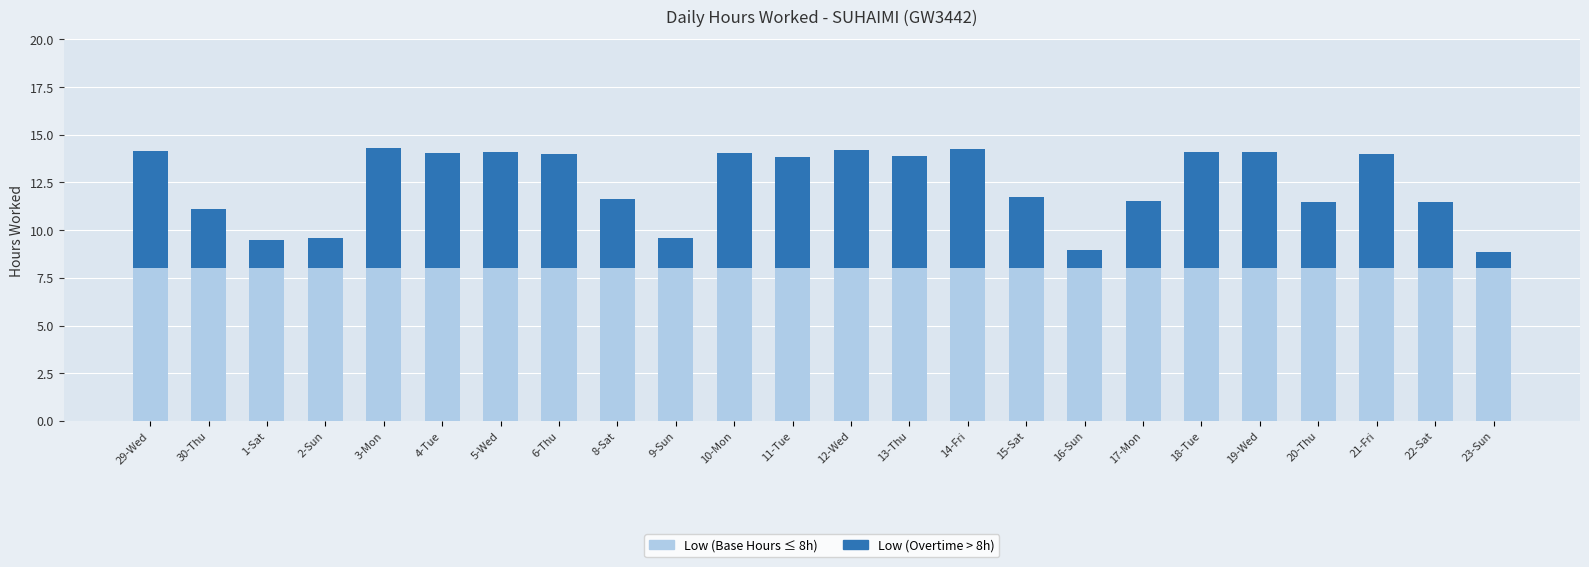

How many distinct data groups are displayed?

2